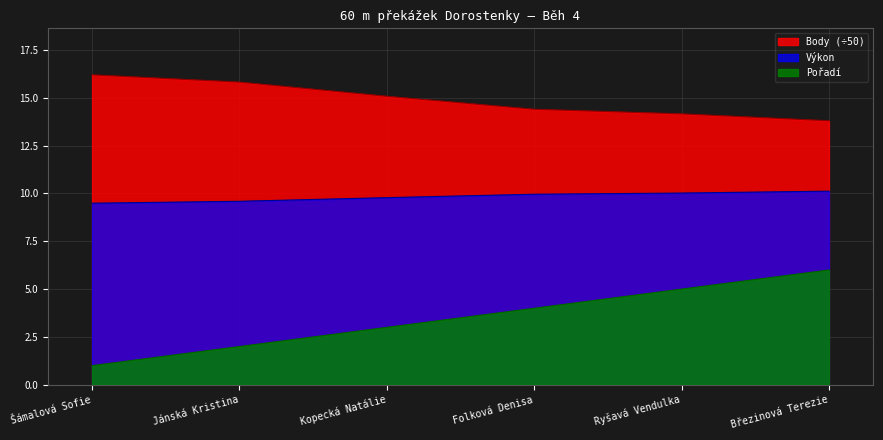

True or false: Výkon and Body cross at least once.

False